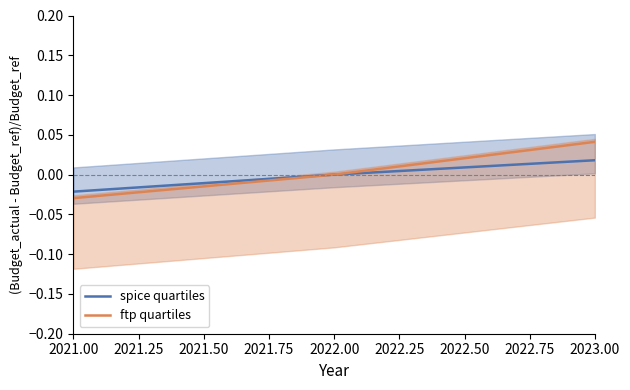

How many values in the spice quartiles series are below 0?

1